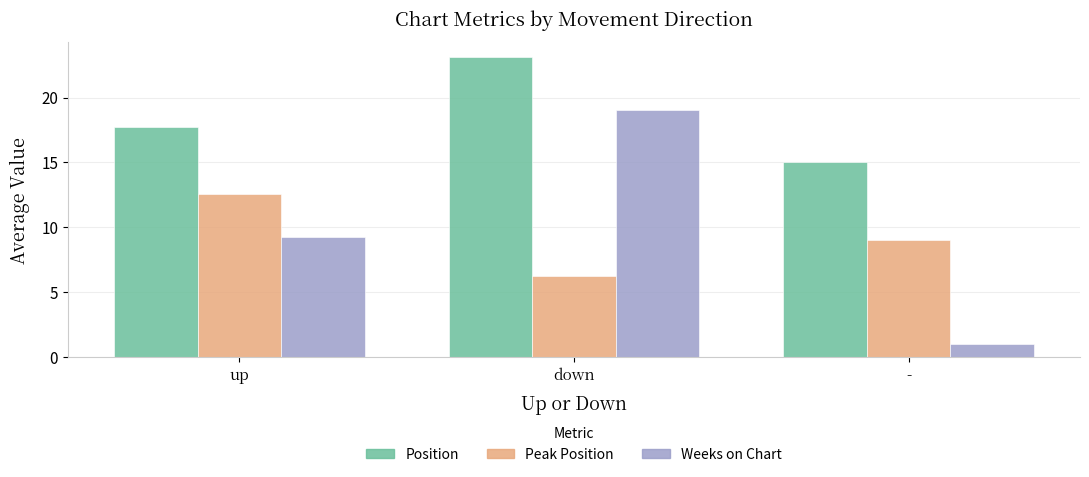

What are all the series names shown in the legend?

Position, Peak Position, Weeks on Chart